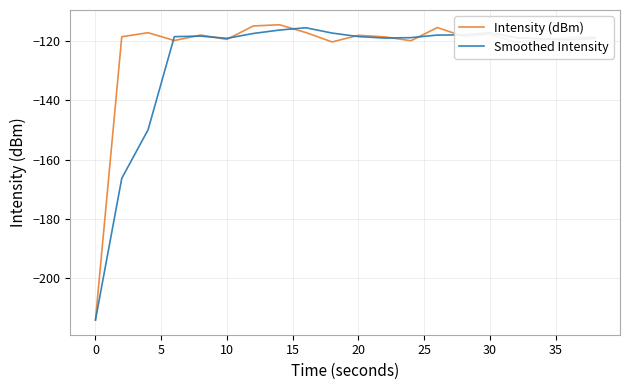

What is the lowest value of the Intensity (dBm) series?

-214.1